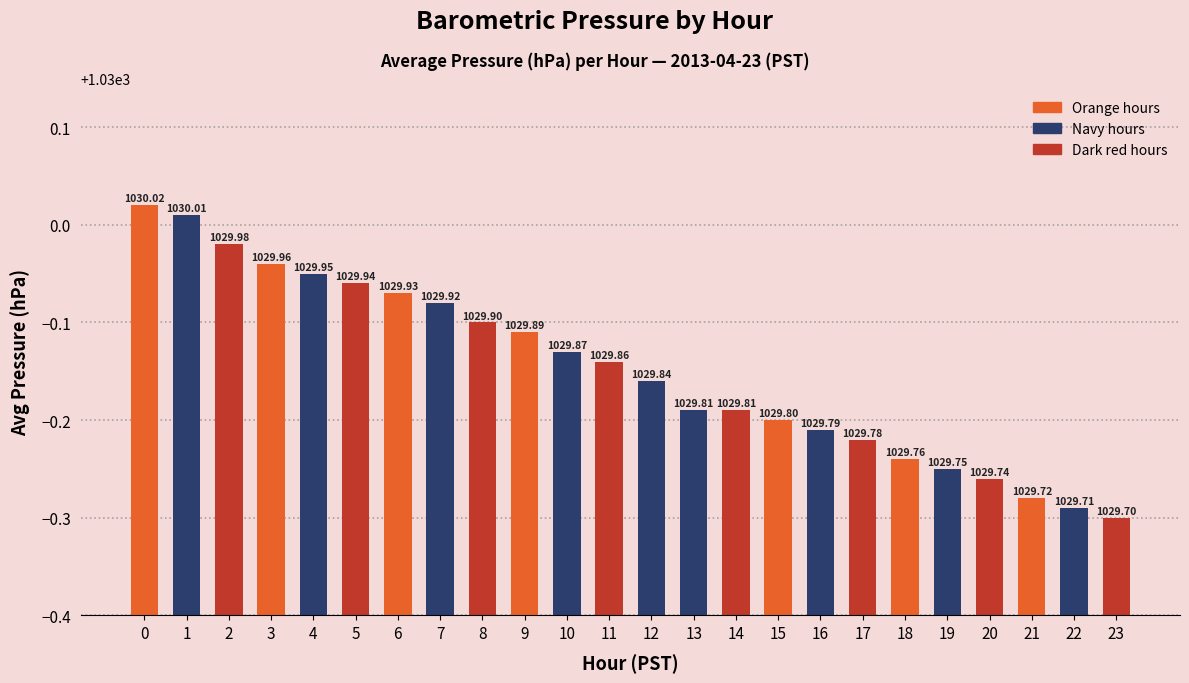

How many series are shown in this chart?

1